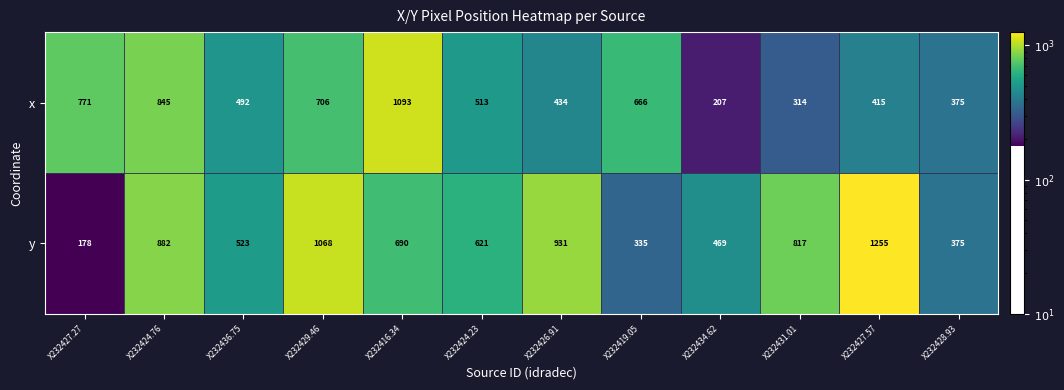

How many values in the y series are below 690?

6